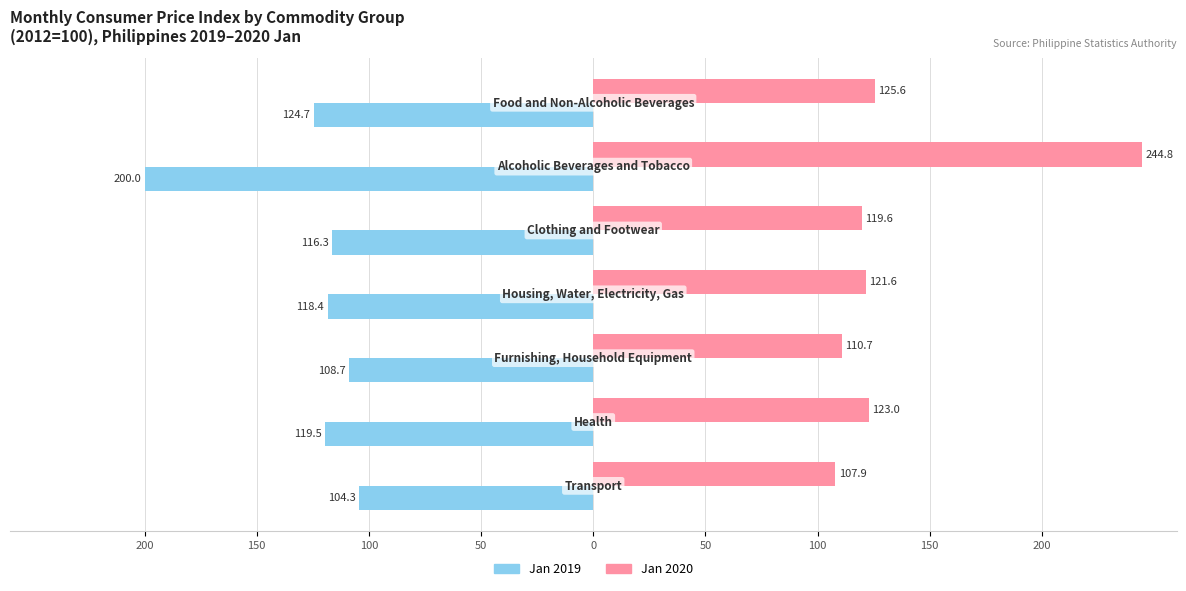

What are all the series names shown in the legend?

Jan 2019, Jan 2020